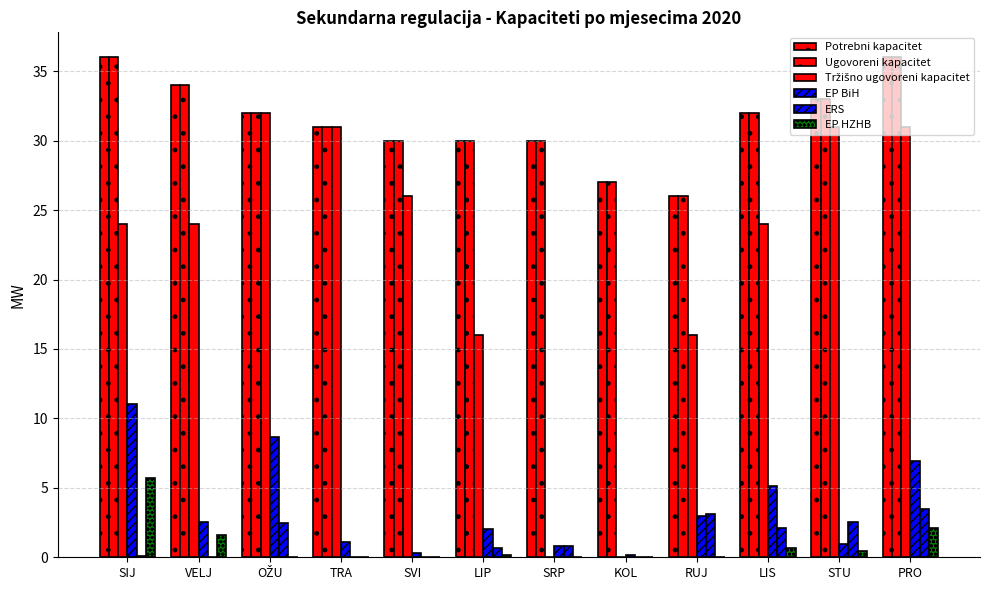

The value of Ugovoreni kapacitet at SIJ is 12.4. True or false?

False